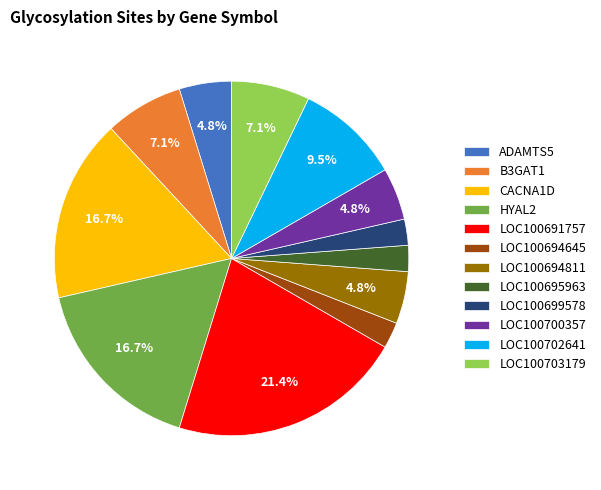

Does LOC100700357 account for over 50% of the chart?

No